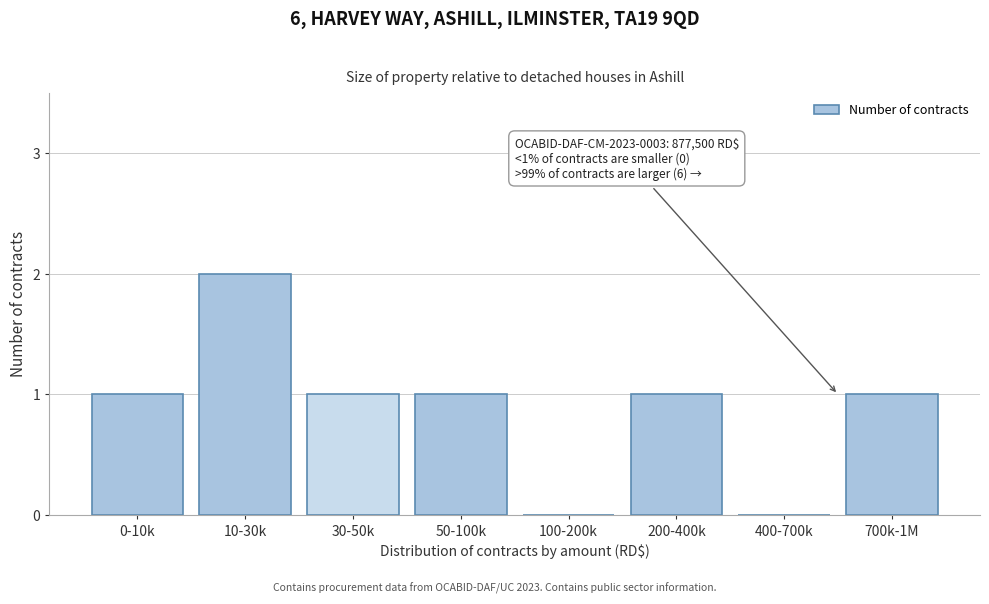

Reading left to right, transcribe all the data shown in this chart.

0-10k=1	10-30k=2	30-50k=1	50-100k=1	100-200k=0	200-400k=1	400-700k=0	700k-1M=1